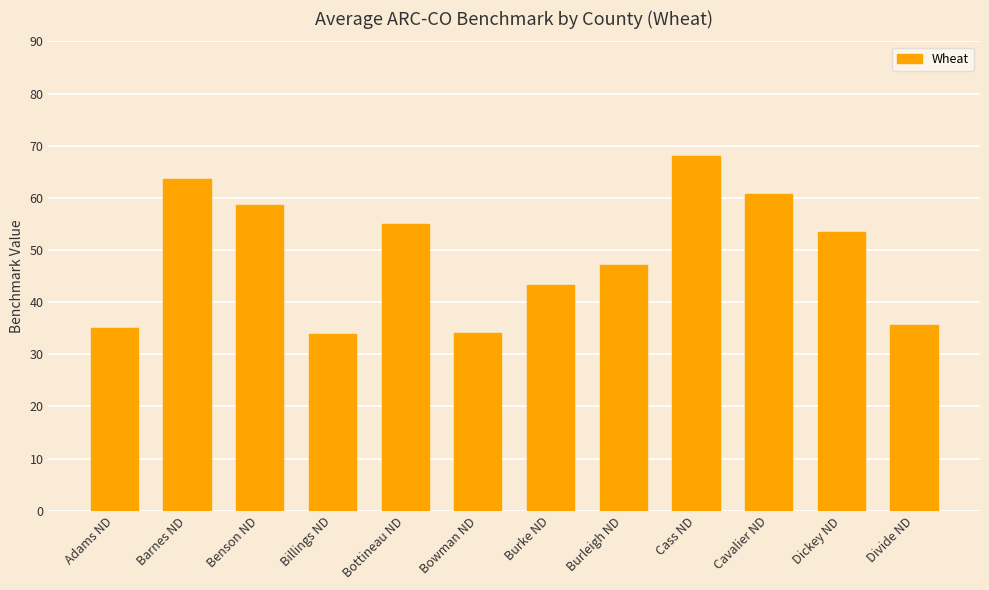

What is the approximate value at Burleigh ND?

47.1